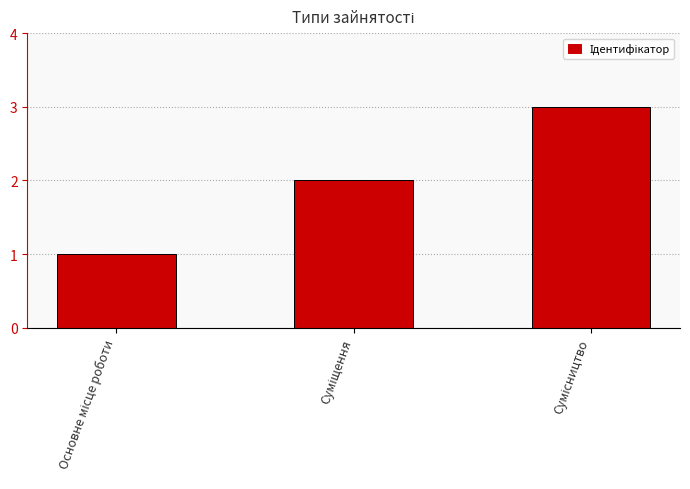

What is the maximum value shown in the chart?

3